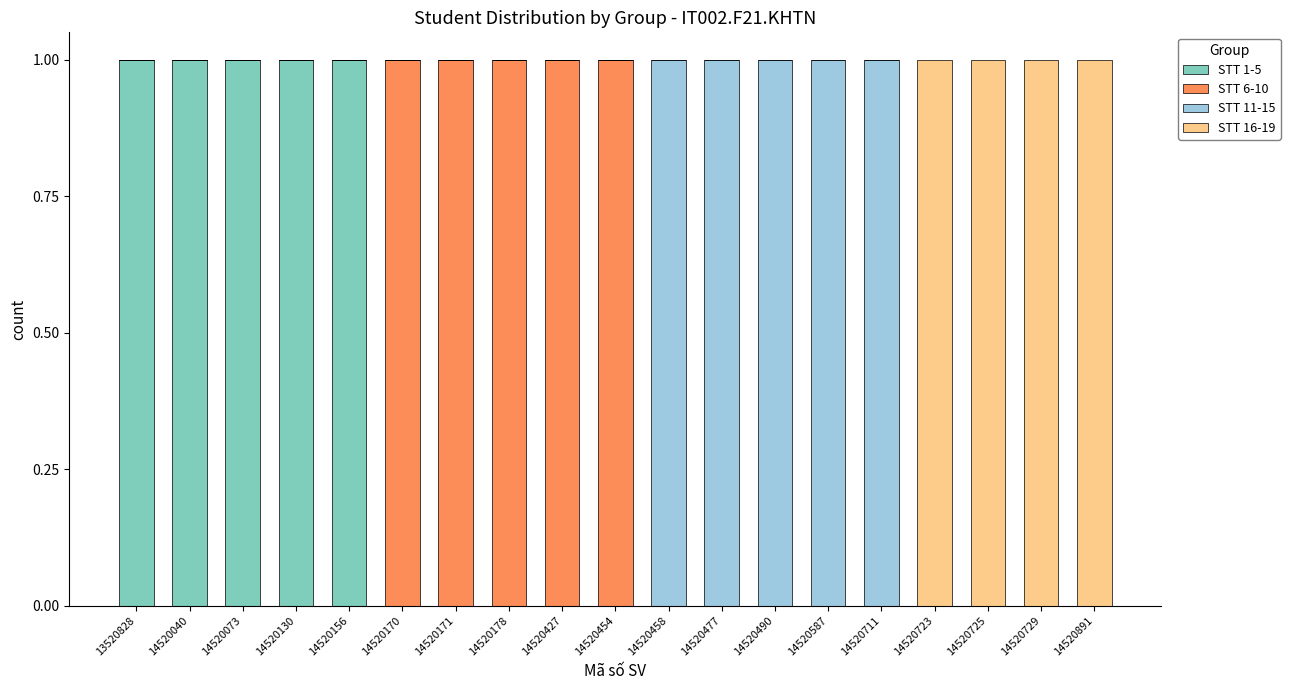

The value of STT 1-5 at 14520427 is 0. True or false?

True